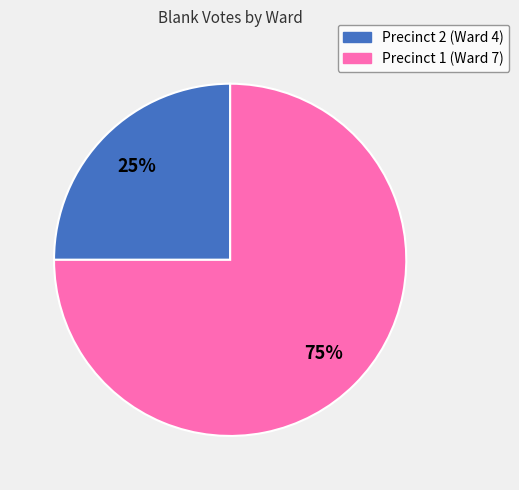

Is it true that Precinct 1 (Ward 7) is 75% of the pie?

True